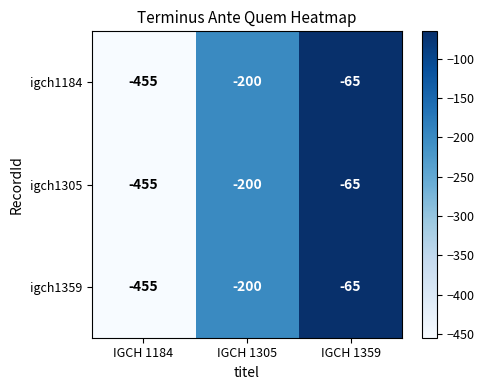

At which label does igch1305 first exceed -200?

IGCH 1359